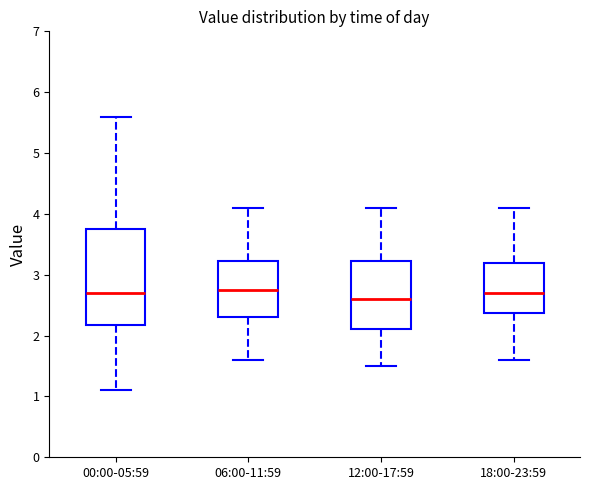

Reading left to right, read every box against the y-axis: the position of its median line, the range the box covers, and the ends of its whiskers. The values are not printed on the chart, so give them approximately, as read against the axis.

00:00-05:59: median 2.7, box 2.2 to 3.8, whiskers 1.1 to 5.6
06:00-11:59: median 2.8, box 2.3 to 3.2, whiskers 1.6 to 4.1
12:00-17:59: median 2.6, box 2.1 to 3.2, whiskers 1.5 to 4.1
18:00-23:59: median 2.7, box 2.4 to 3.2, whiskers 1.6 to 4.1